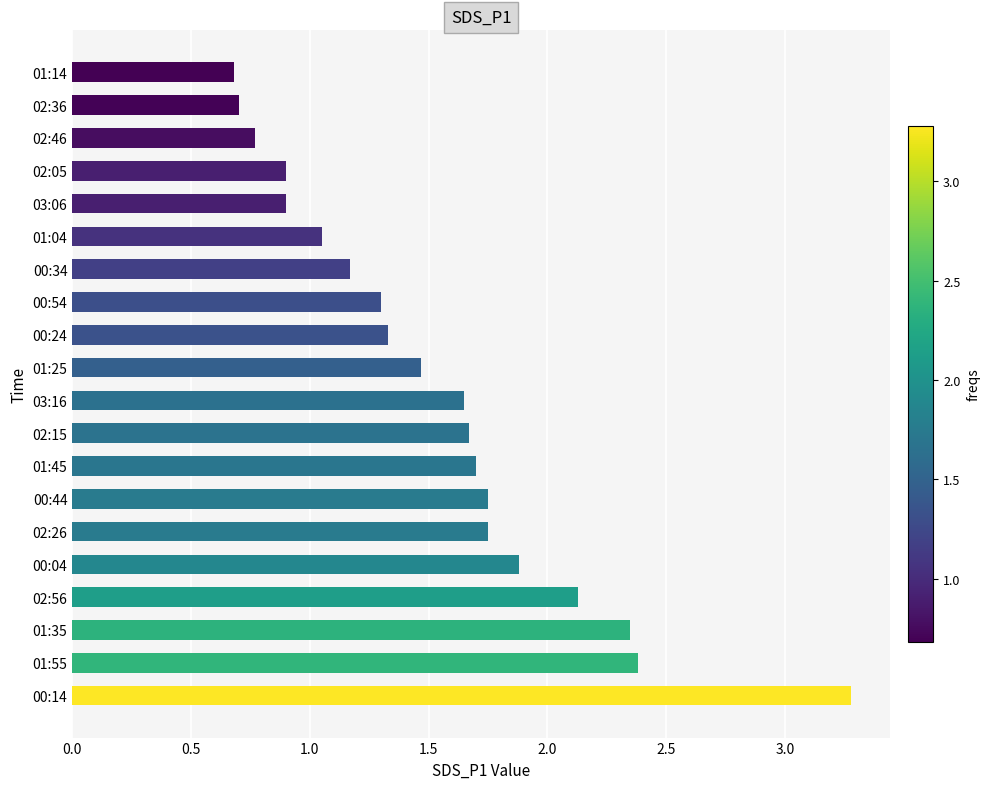

How many distinct data groups are displayed?

1